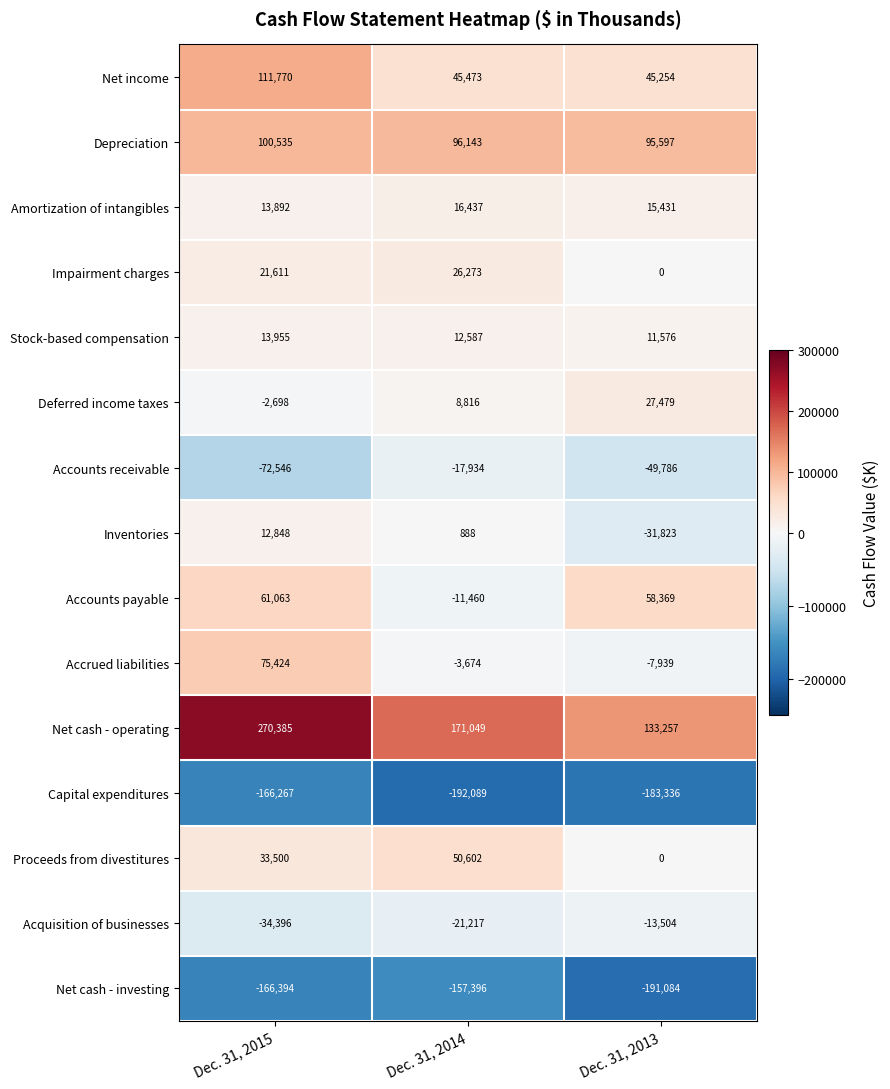

What is the smallest value displayed?

-192089